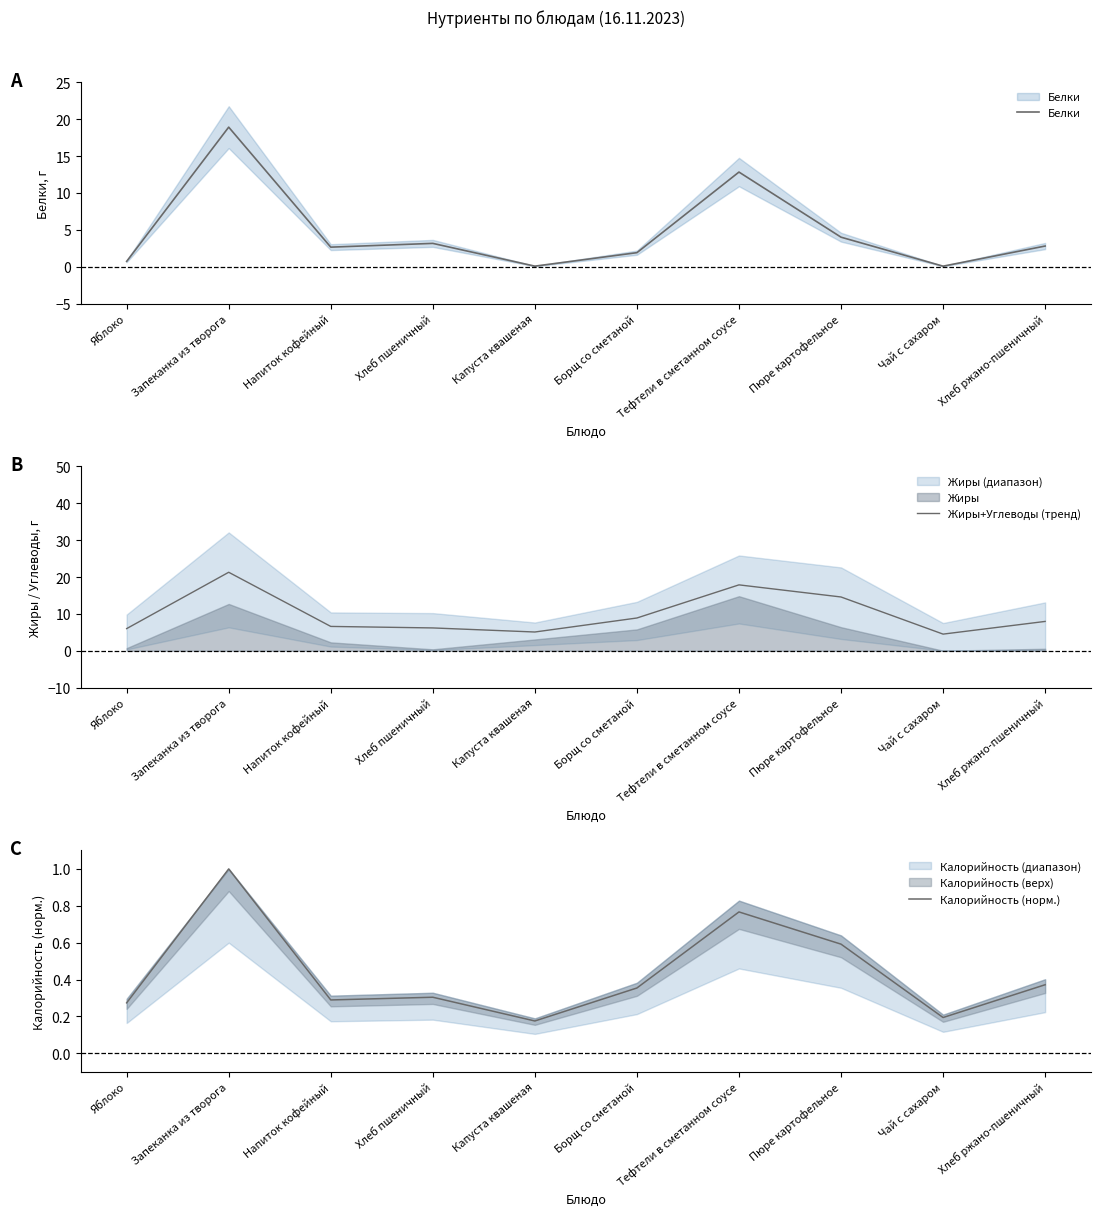

At which category does Белки reach its first local peak?

Запеканка из творога